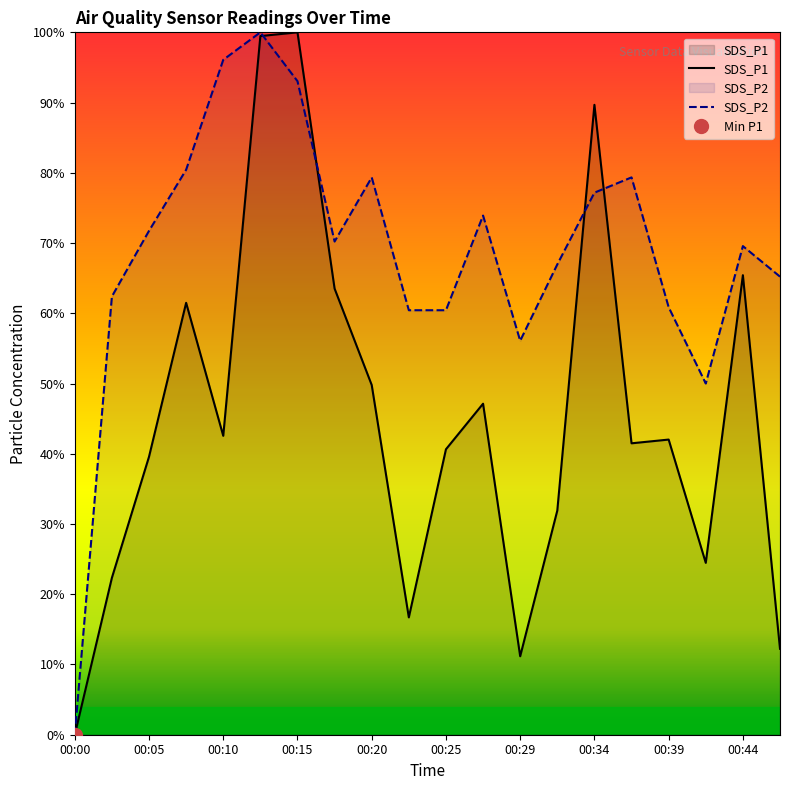

Does the chart have visible grid lines?

No